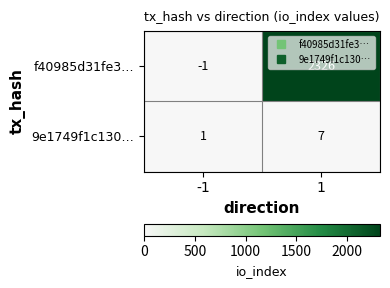

Rank the categories by 9e1749f1c130… value from highest to lowest.

1, -1